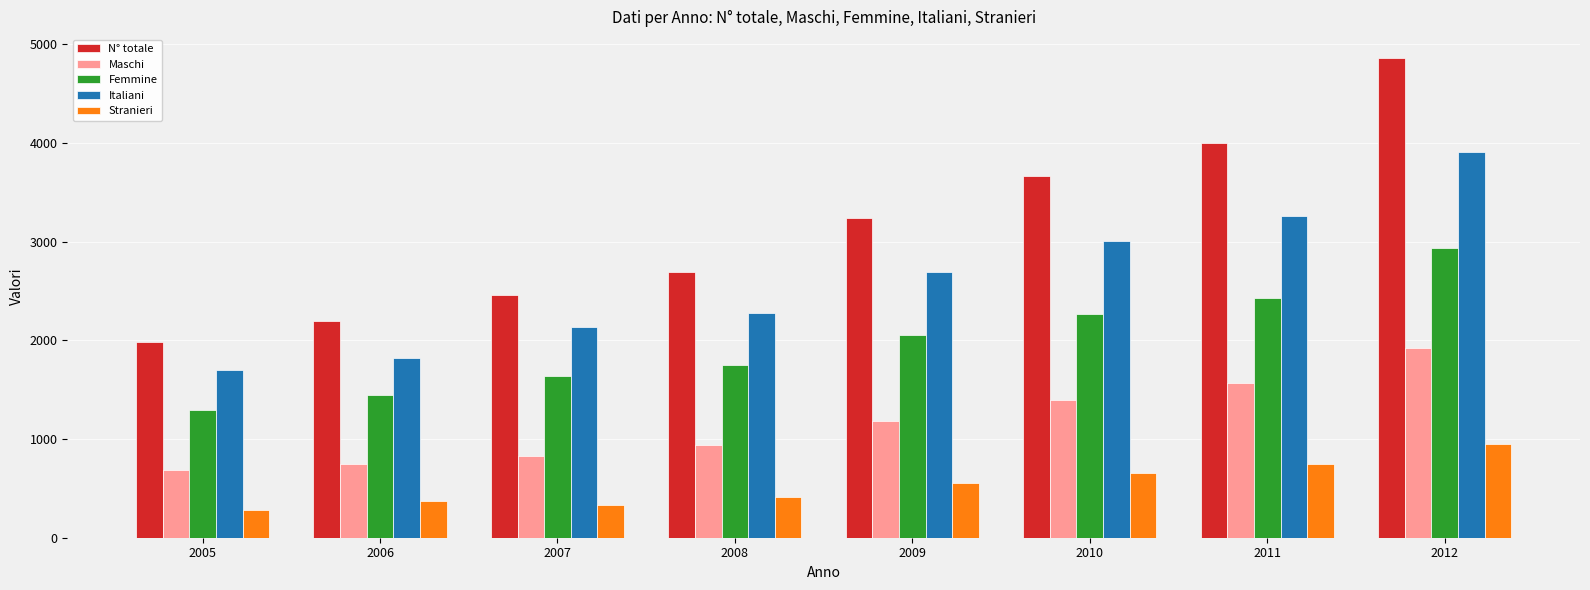

Which series has the largest total across all categories?

N° totale